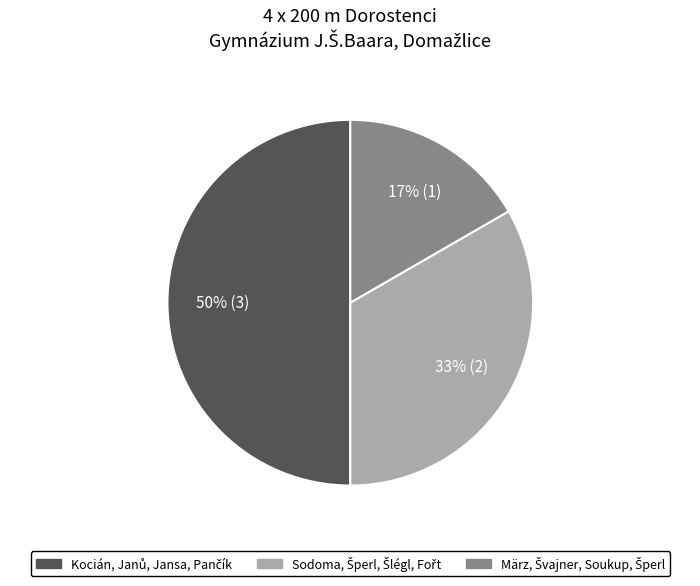

To the nearest percent, what is the average slice percentage?

33%